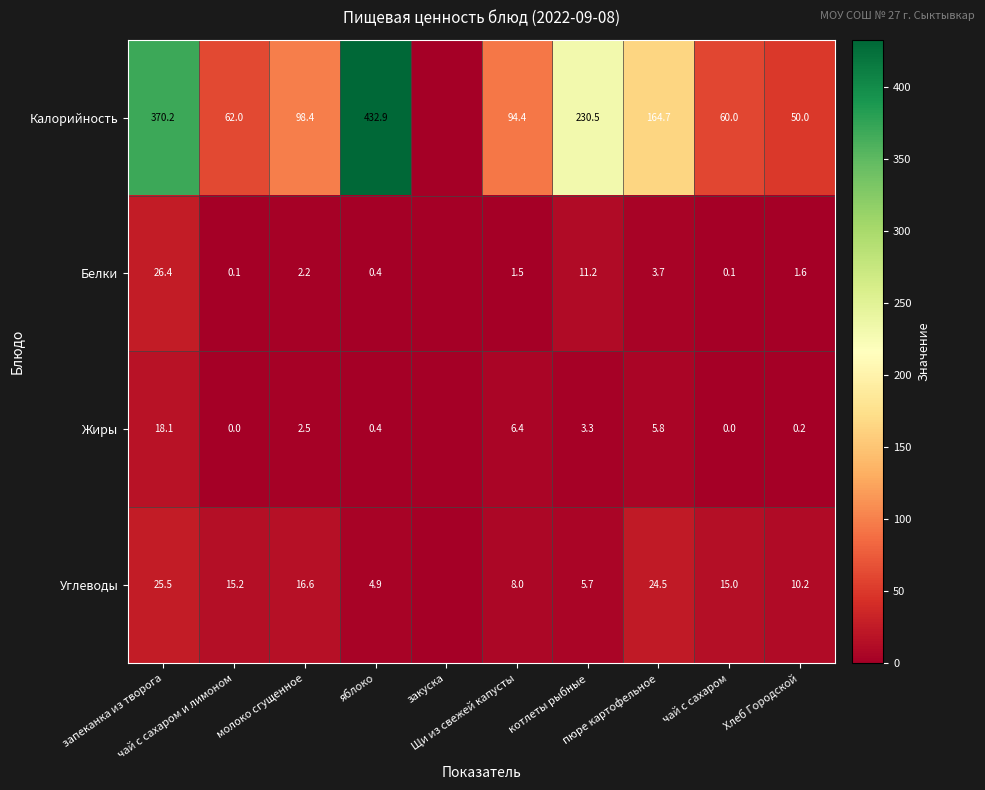

Which series has the largest total across all categories?

Калорийность